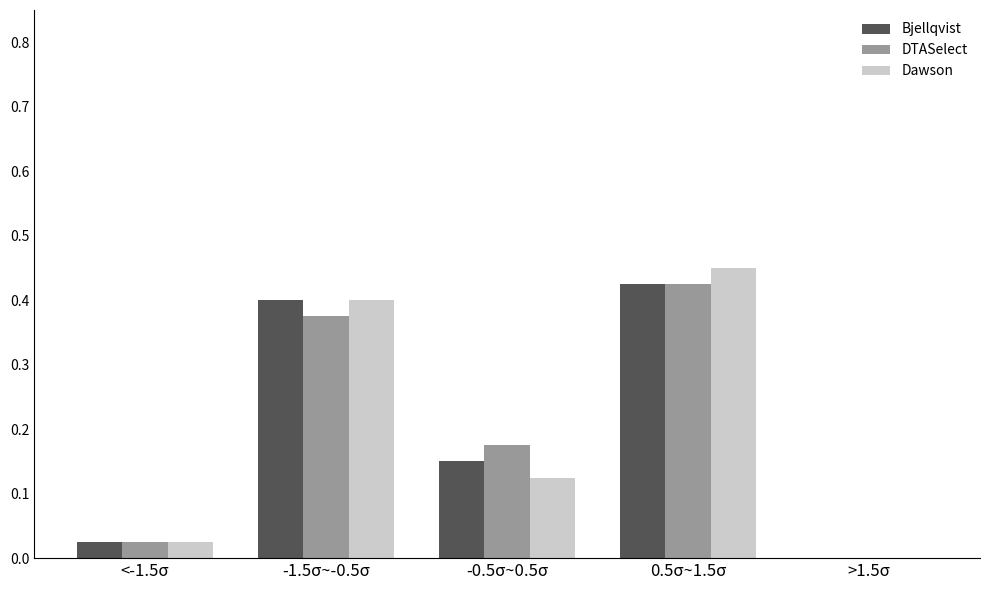

What is the sum of all DTASelect values?

1.0